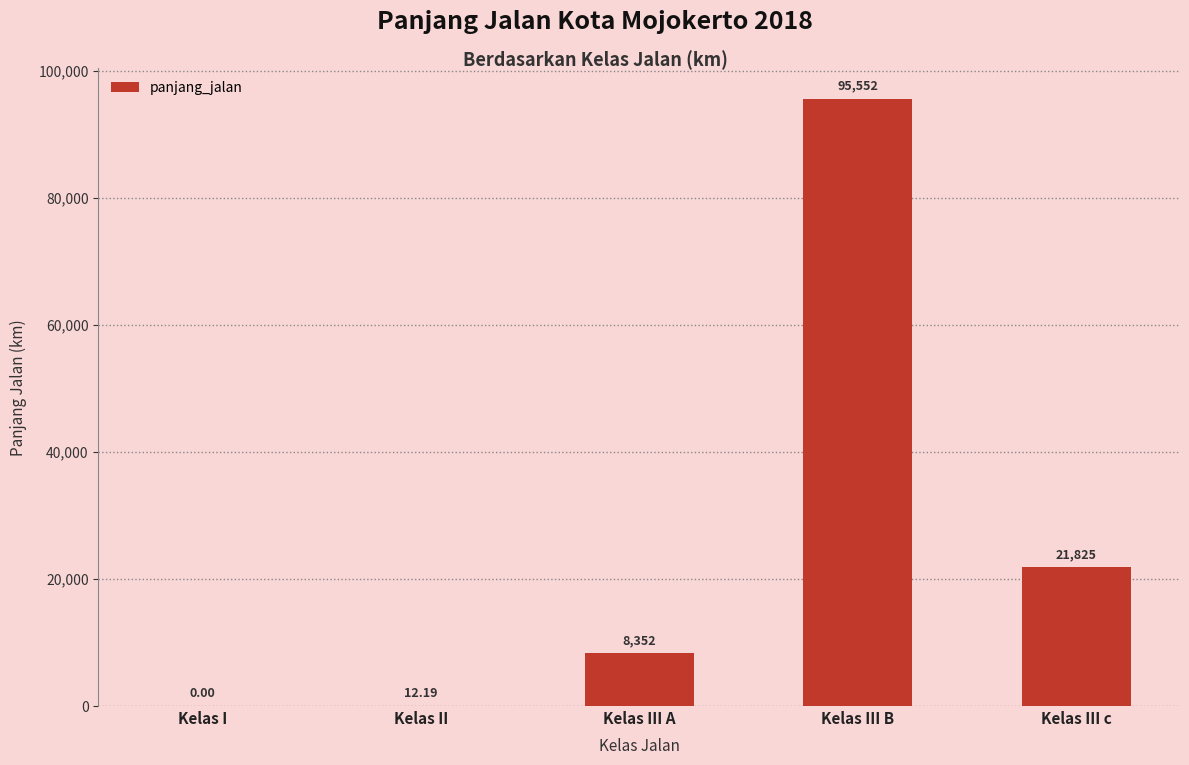

Reading right to left, what are all the values shown in this chart?

Kelas III c=21825.0	Kelas III B=95552.0	Kelas III A=8352.0	Kelas II=12.2	Kelas I=0.0